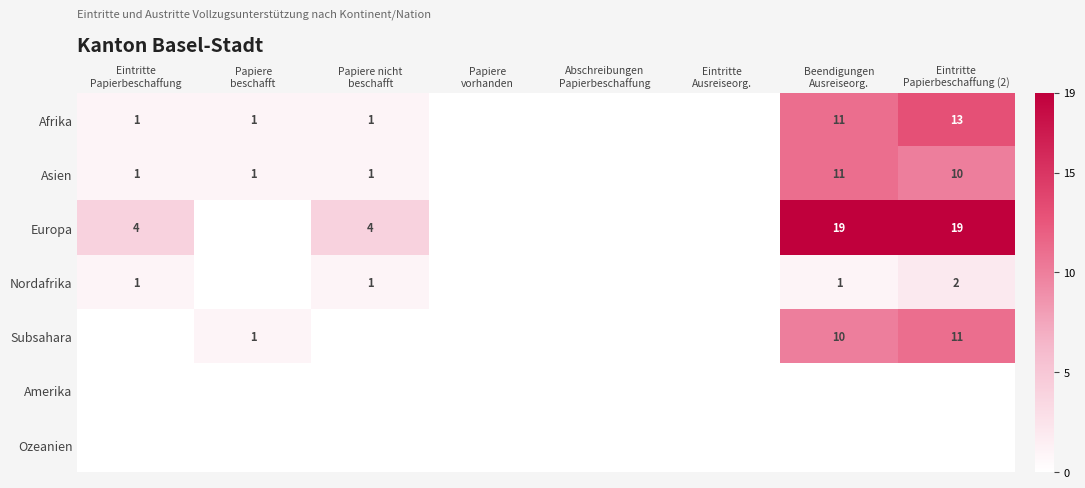

What is the difference between the maximum and second lowest values in the Asien series?

11